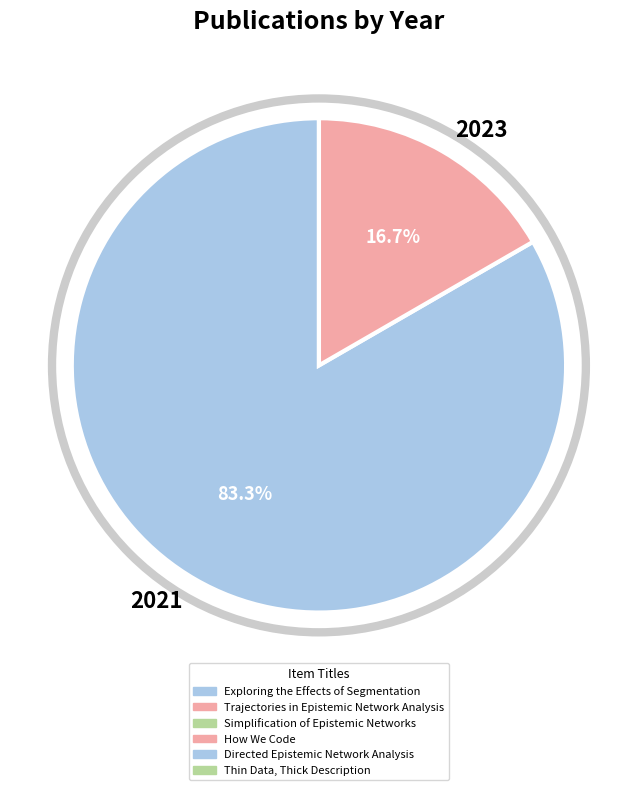

What is the total percentage of 2021 and 2023?

100.0%